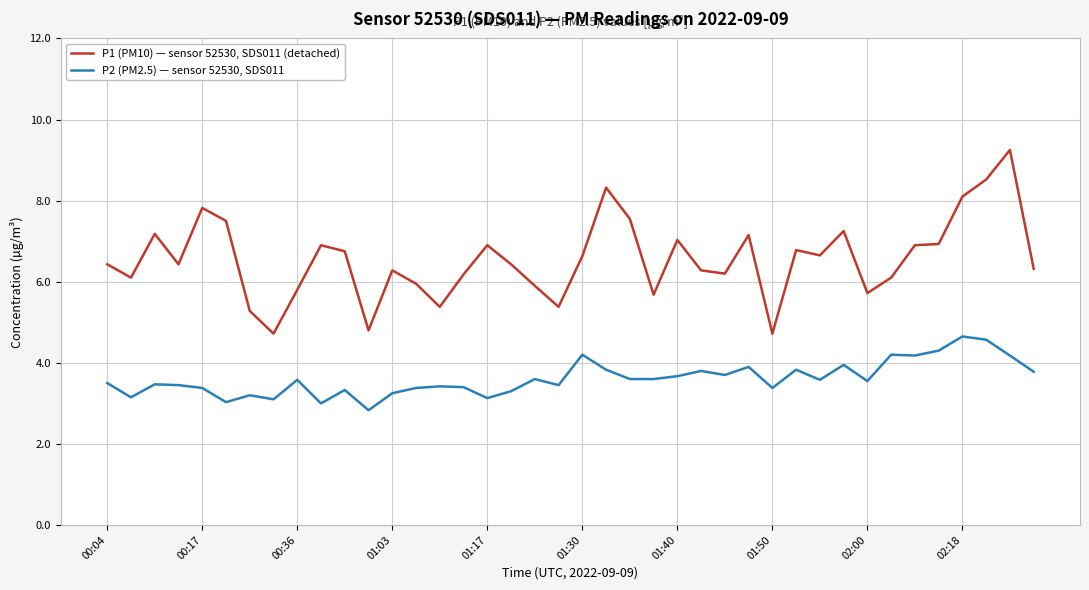

What is the minimum value for P2 (PM2.5) — sensor 52530, SDS011?

2.8